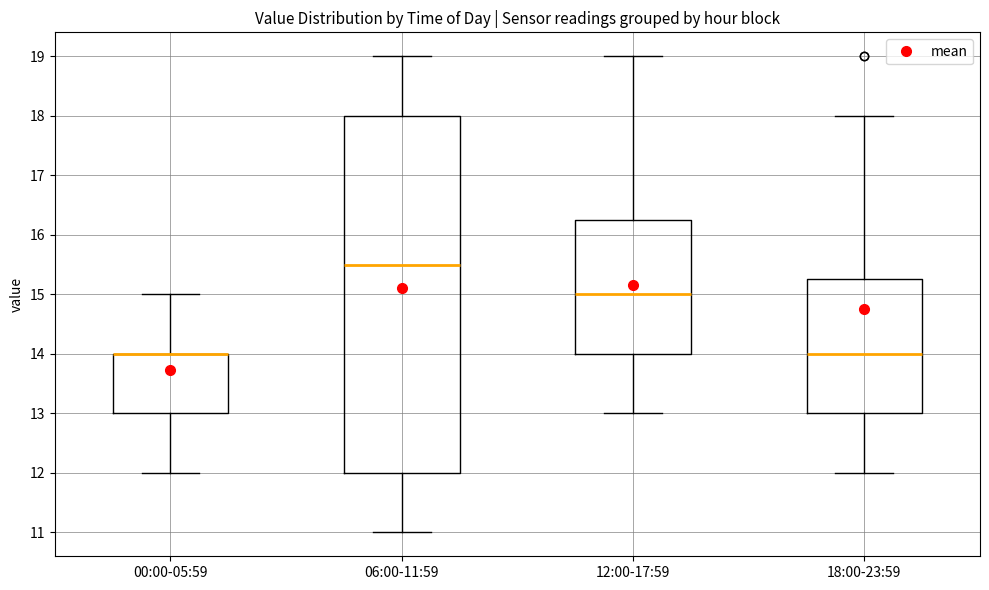

Comparing the boxes themselves (not the whiskers), which one is the tallest?

06:00-11:59